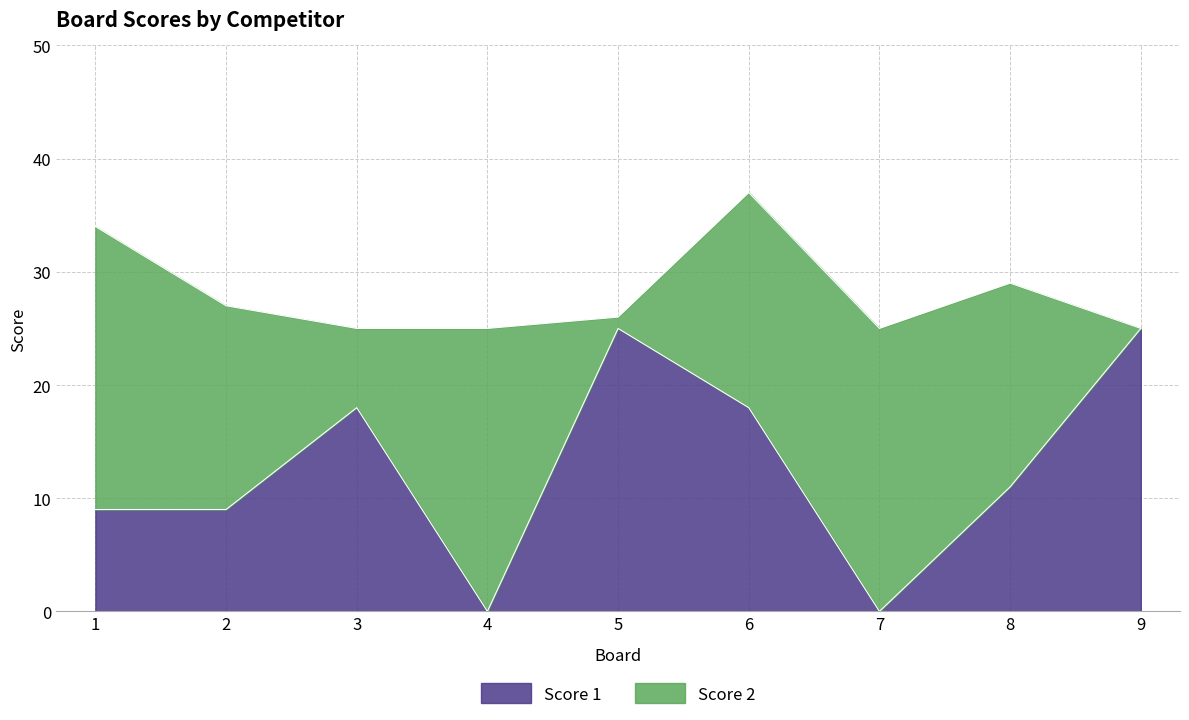

List the labels in order of value, smallest first.

4, 7, 1, 2, 8, 3, 6, 5, 9